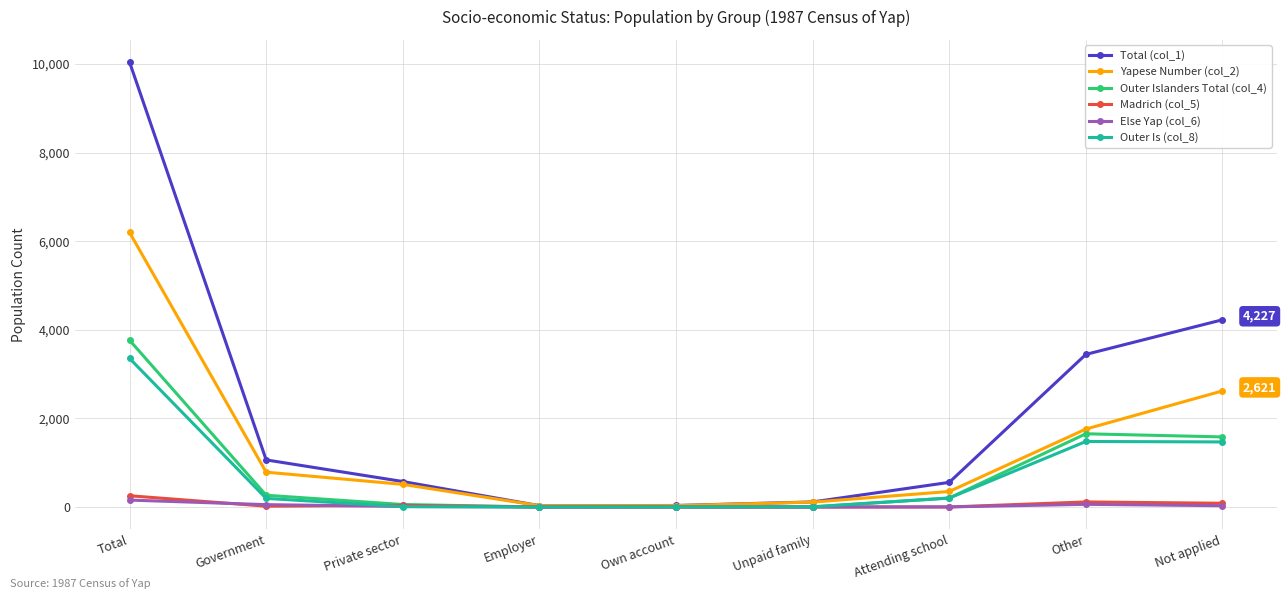

Does the chart display data point markers on the line(s)?

Yes